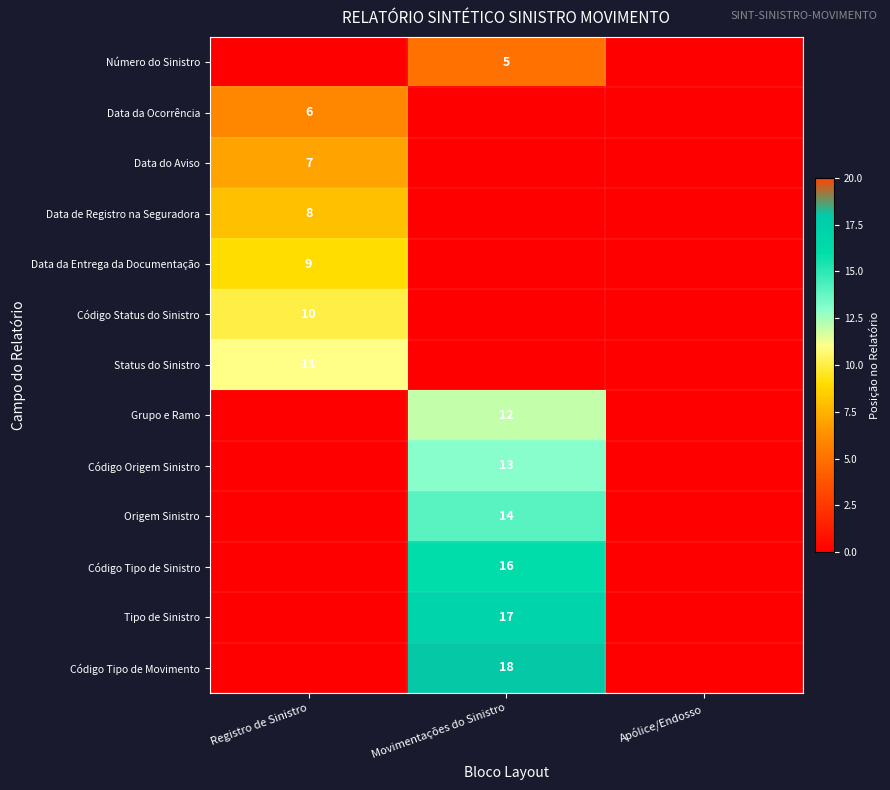

True or false: Data da Ocorrência has a value of 4 at Apólice/Endosso.

False